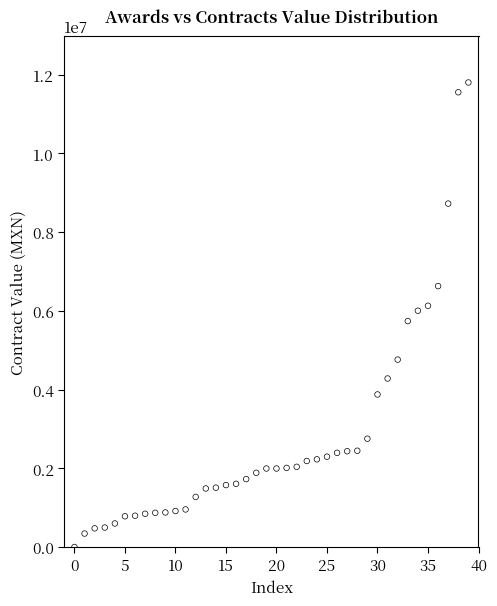

What is the range of Y values (max minus min)?

11795401.8